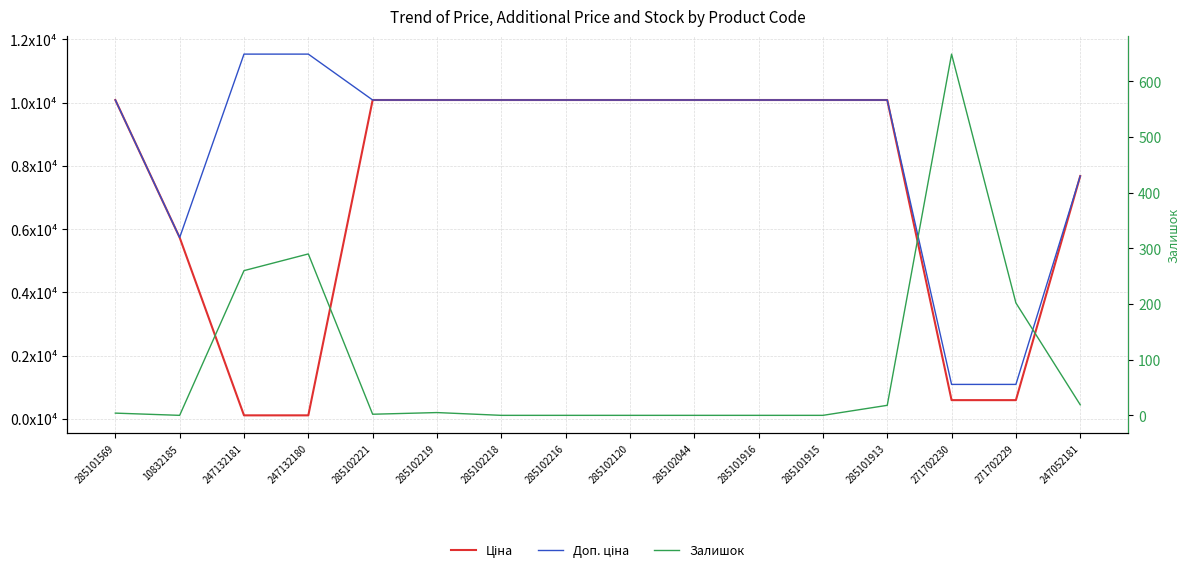

Reading left to right, list all the values displayed in this chart.

Ціна: 285101569=10085.8	10832185=5736.9	247132181=115.4	247132180=115.4	285102221=10085.8	285102219=10085.8	285102218=10085.8	285102216=10085.8	285102120=10085.8	285102044=10085.8	285101916=10085.8	285101915=10085.8	285101913=10085.8	271702230=596.5	271702229=596.5	247052181=7680.9
Доп. ціна: 285101569=10085.8	10832185=5736.9	247132181=11537.0	247132180=11537.0	285102221=10085.8	285102219=10085.8	285102218=10085.8	285102216=10085.8	285102120=10085.8	285102044=10085.8	285101916=10085.8	285101915=10085.8	285101913=10085.8	271702230=1093.7	271702229=1093.7	247052181=7680.9
Залишок: 285101569=4.0	10832185=0.0	247132181=260.0	247132180=290.0	285102221=2.0	285102219=5.0	285102218=0.0	285102216=0.0	285102120=0.0	285102044=0.0	285101916=0.0	285101915=0.0	285101913=18.0	271702230=649.0	271702229=202.0	247052181=19.0